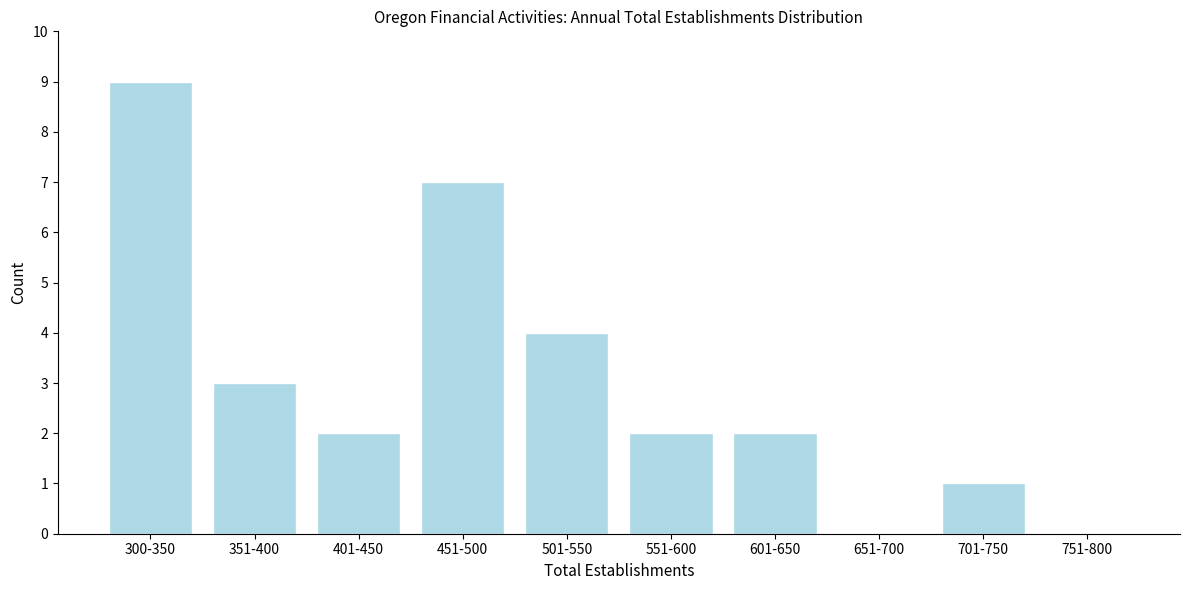

Reading right to left, list all the values displayed in this chart.

751-800=0	701-750=1	651-700=0	601-650=2	551-600=2	501-550=4	451-500=7	401-450=2	351-400=3	300-350=9